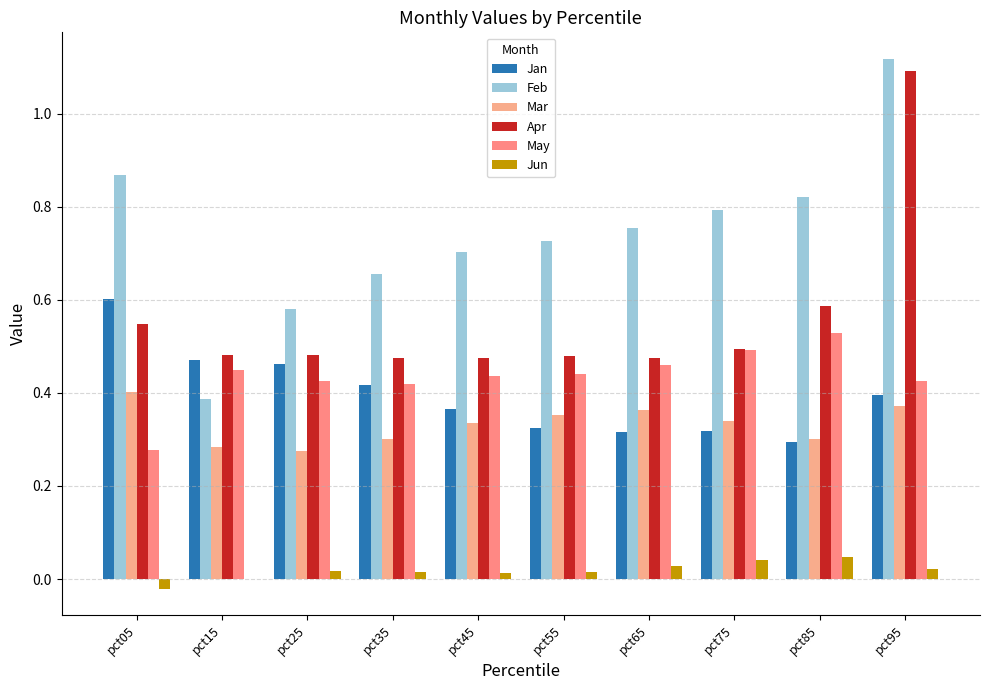

Are the bars grouped side by side (vs. stacked)?

Yes